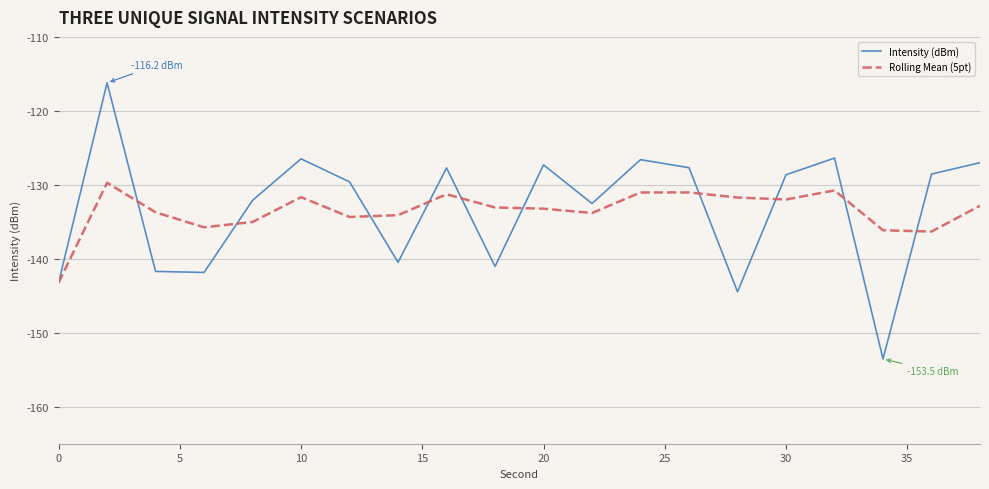

What is the difference between the second highest and second lowest values in the Intensity (dBm) series?

18.1